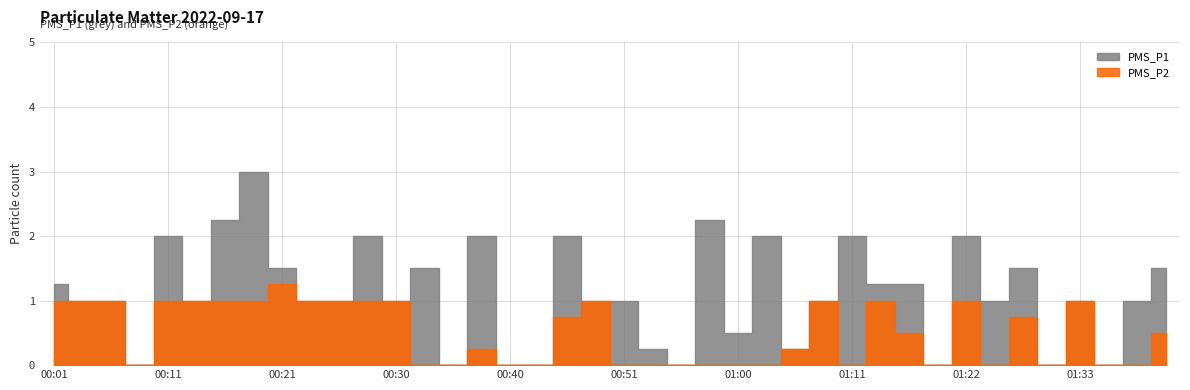

The value of PMS_P2 at 01:00 is -0.7. True or false?

False